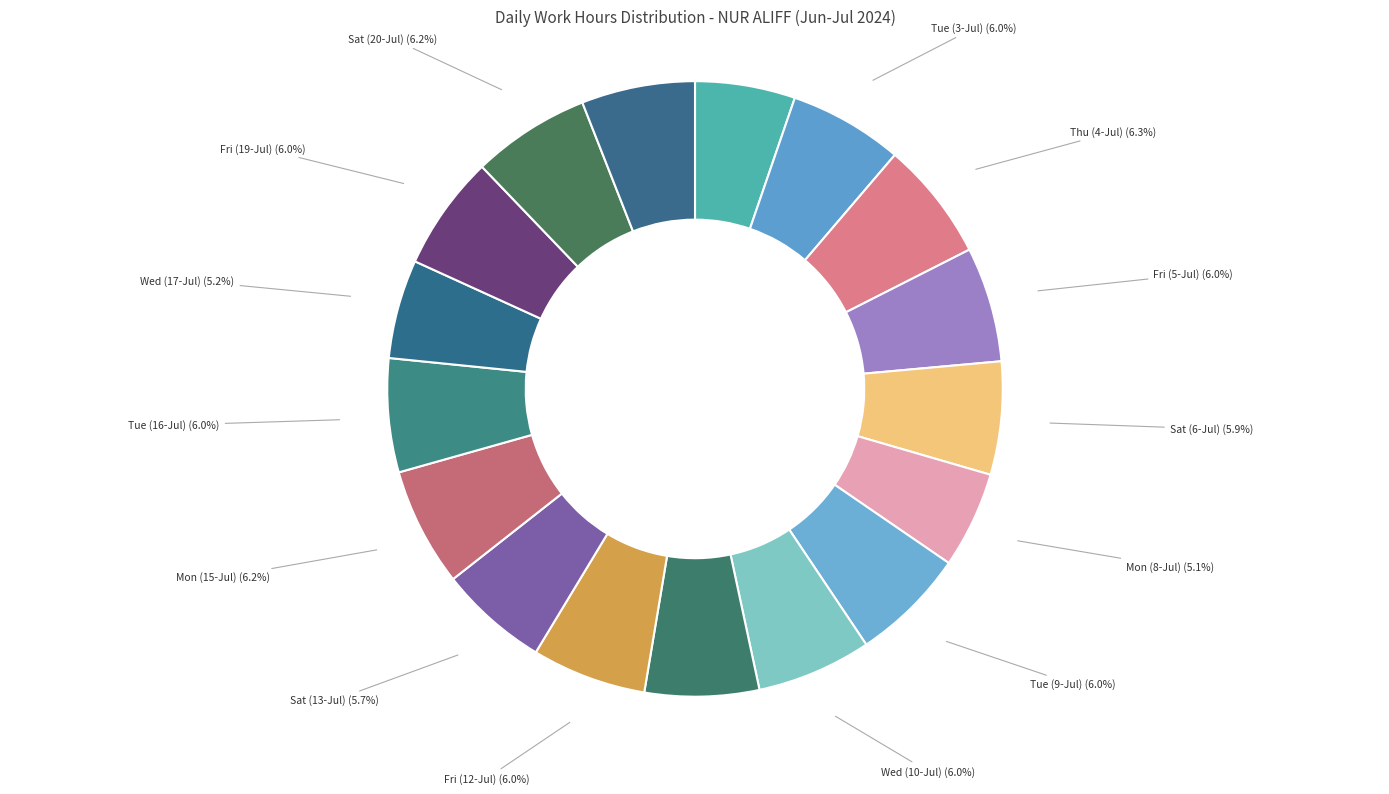

Rank the categories by value from highest to lowest.

Thu (4-Jul), Mon (15-Jul), Sat (20-Jul), Fri (5-Jul), Tue (9-Jul), Wed (10-Jul), Fri (19-Jul), Fri (12-Jul), Thu (11-Jul), Tue (3-Jul), Tue (16-Jul), Mon (22-Jul), Sat (6-Jul), Sat (13-Jul), Mon (2-Jul), Wed (17-Jul), Mon (8-Jul)